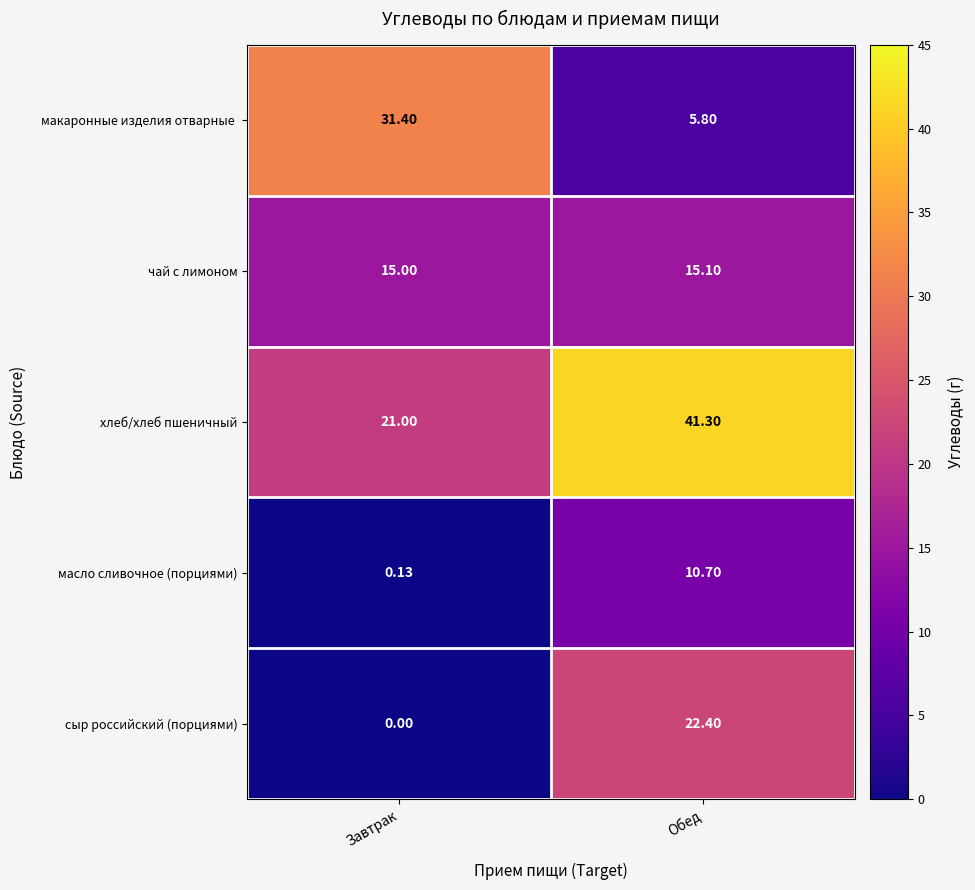

Where does the хлеб/хлеб пшеничный series first go above 41?

Обед